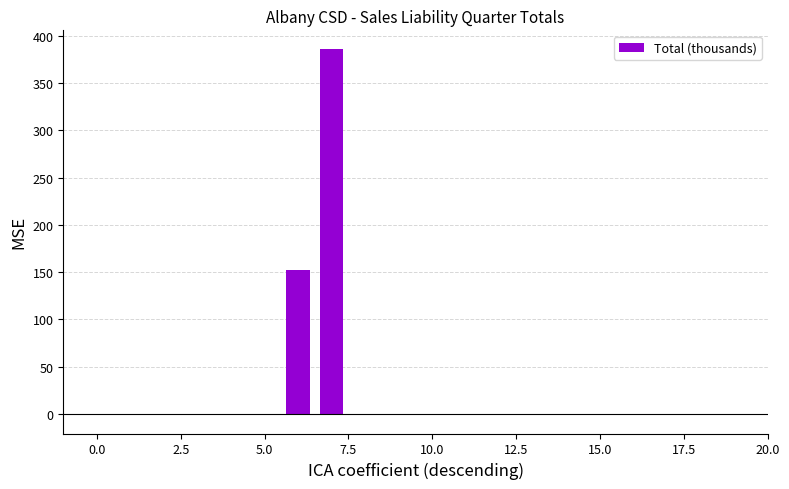

What is the maximum value shown in the chart?

386.2